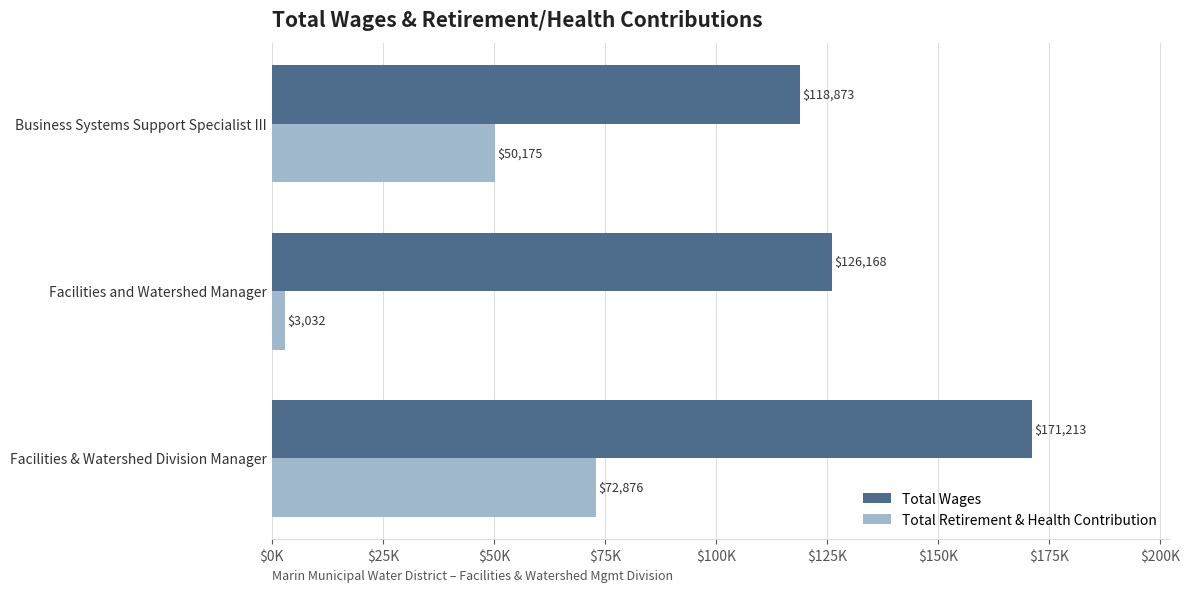

Reading left to right, what are all the values shown in this chart?

Total Wages: 171213	126168	118873
Total Retirement & Health Contribution: 72876	3032	50175